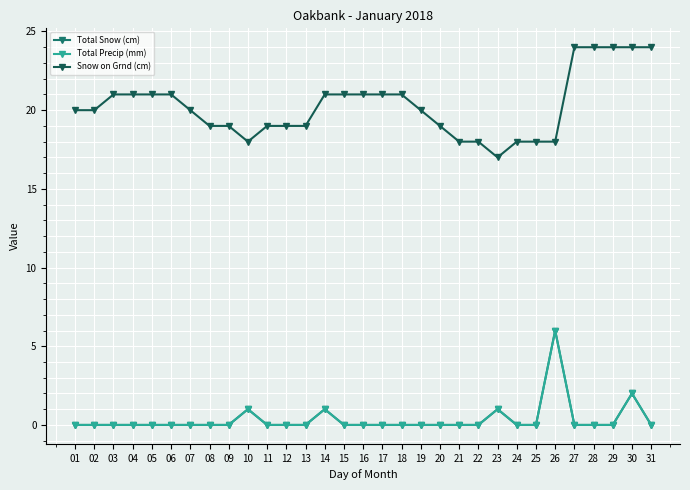

Is this an area chart (filled region under the line)?

No